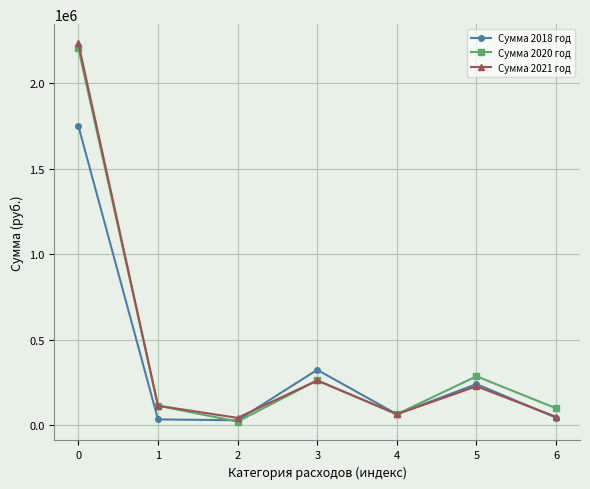

What is the greatest value displayed?

2235137.8